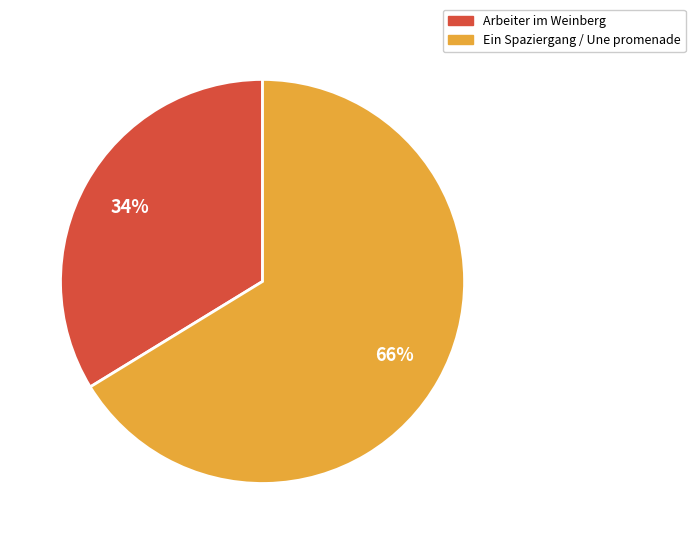

Rank the categories by value from lowest to highest.

Arbeiter im Weinberg, Ein Spaziergang / Une promenade